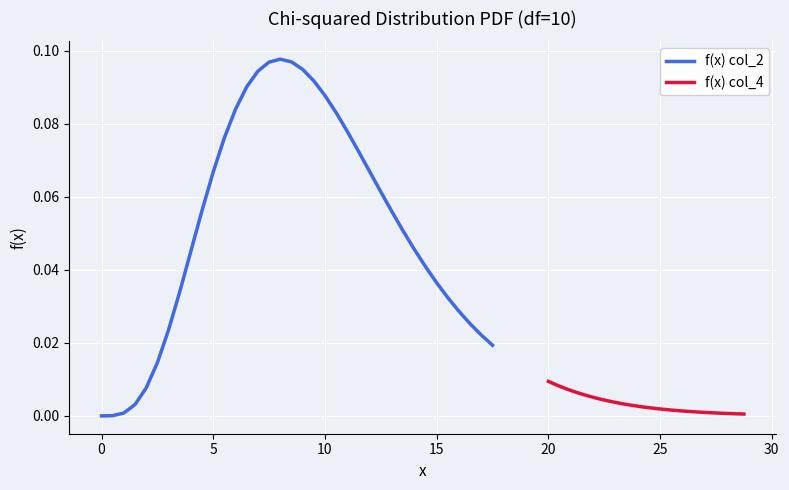

Is the value of f(x) col_4 at 19 greater than the value of f(x) col_2 at 21?

No